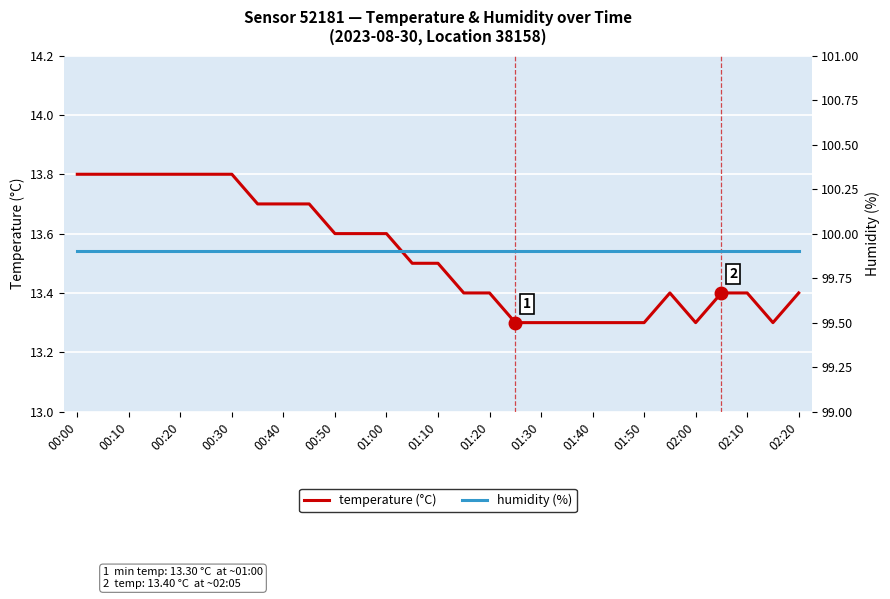

In temperature (°C), how many points are higher than both neighbors (excluding endpoints)?

1